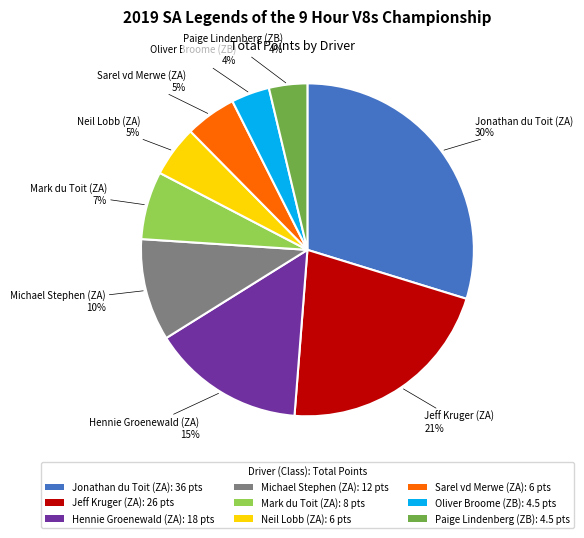

Do Jonathan du Toit (ZA) and Mark du Toit (ZA) together represent more than half of the pie?

No